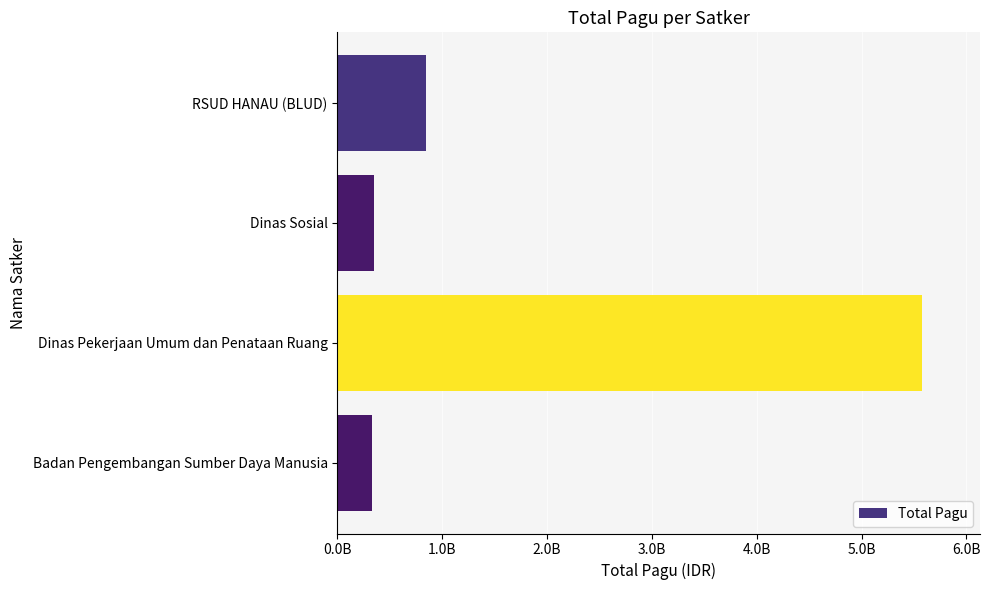

At which label is the value closest to 2953697015?

RSUD HANAU (BLUD)